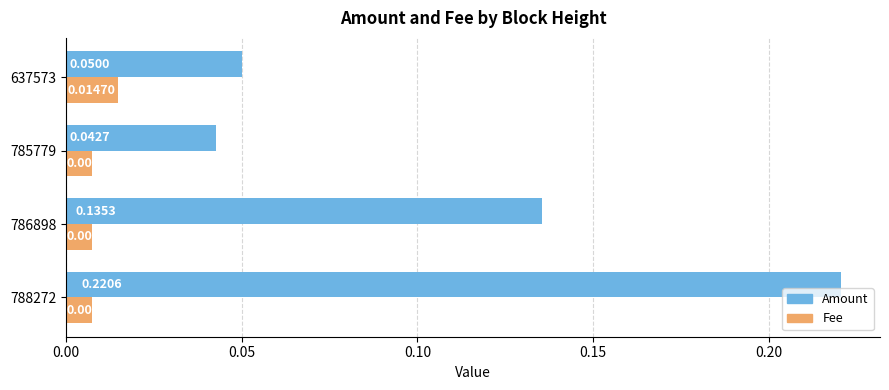

At which category is the sum across all series the highest?

788272